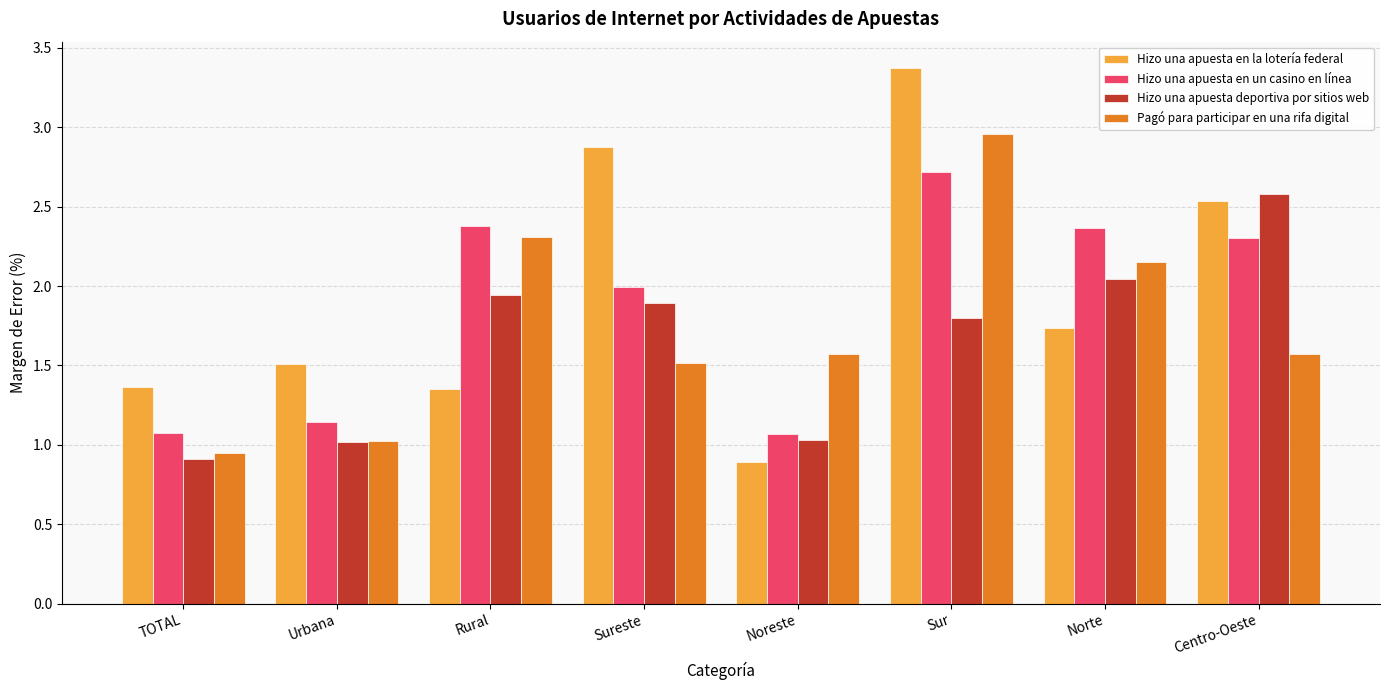

What is the approximate value of Hizo una apuesta en la lotería federal at Sureste?

2.9